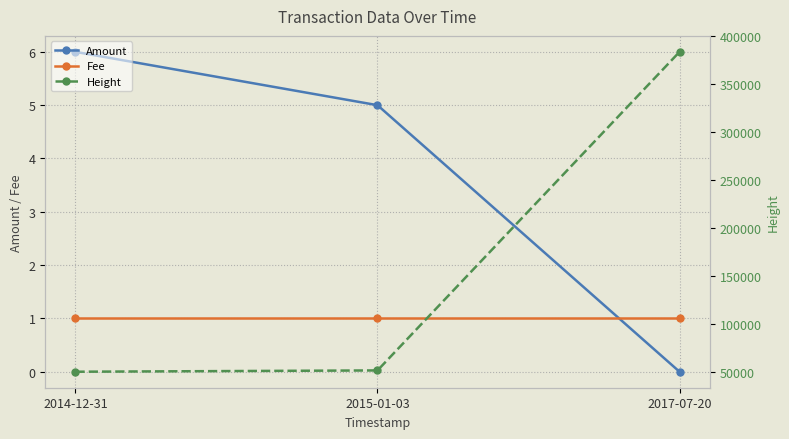

Is the value of Height at 2014-12-31 greater than the value of Amount at 2014-12-31?

Yes